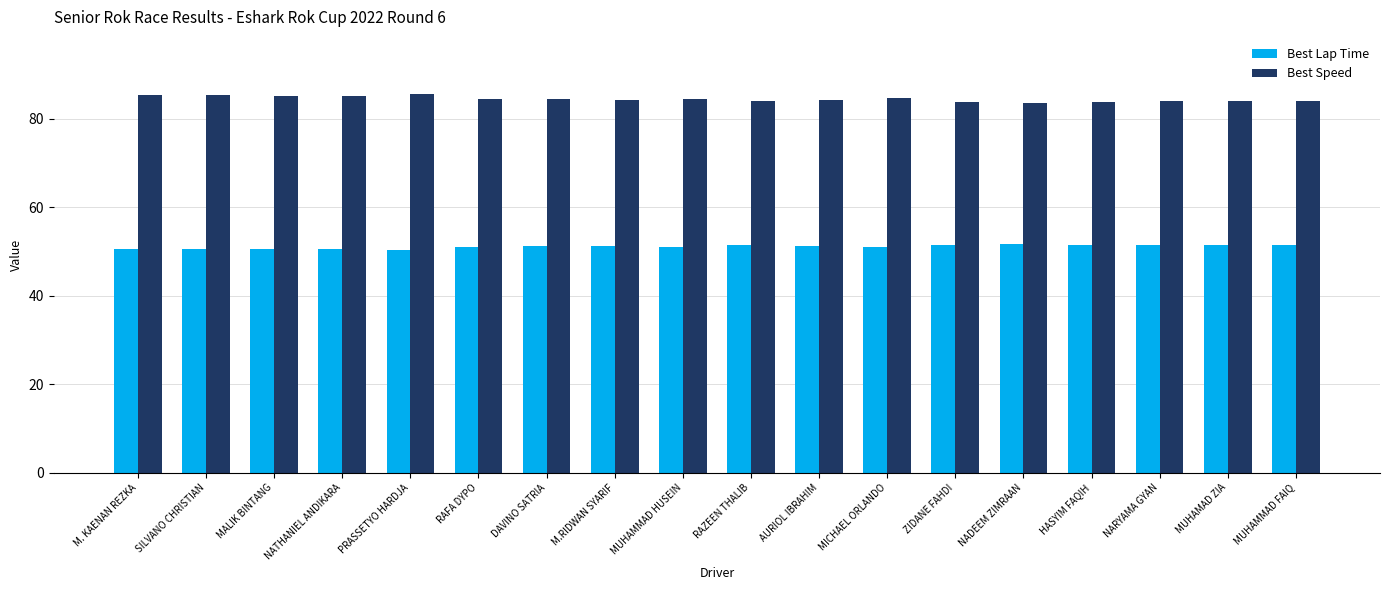

What are all the series names shown in the legend?

Best Lap Time, Best Speed